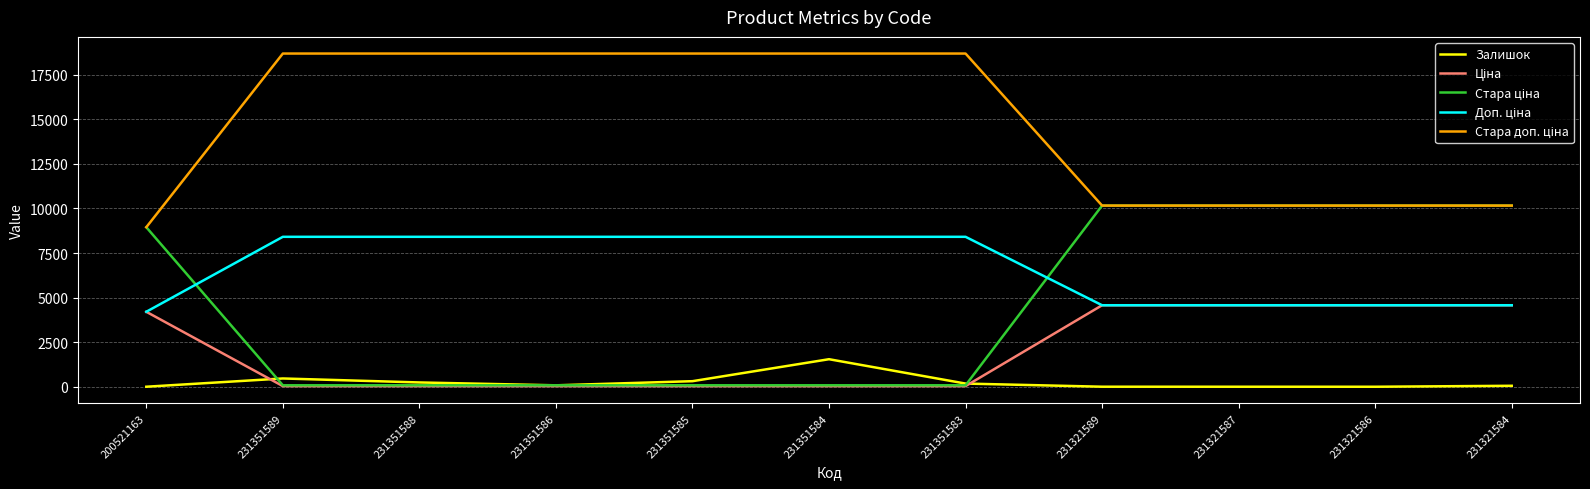

The value of Залишок at 231351584 is 1545.0. True or false?

True